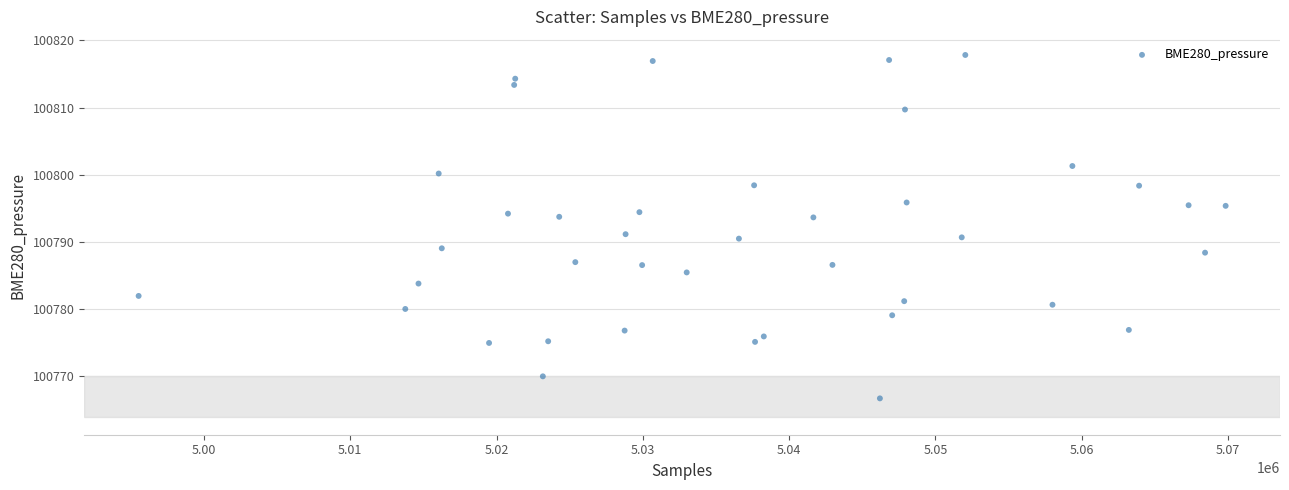

How many data points are displayed?

40